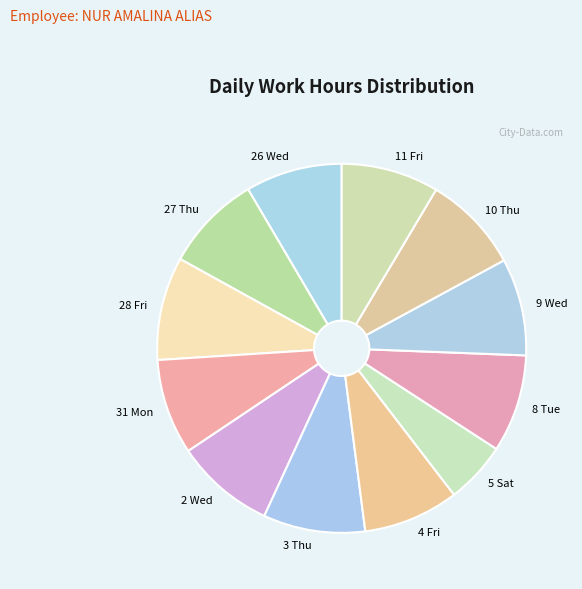

Is 10 Thu the majority of the pie?

No